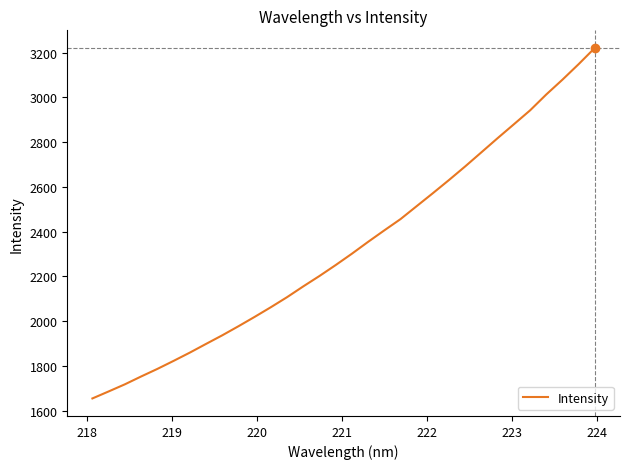

What is the greatest value displayed?

3221.2